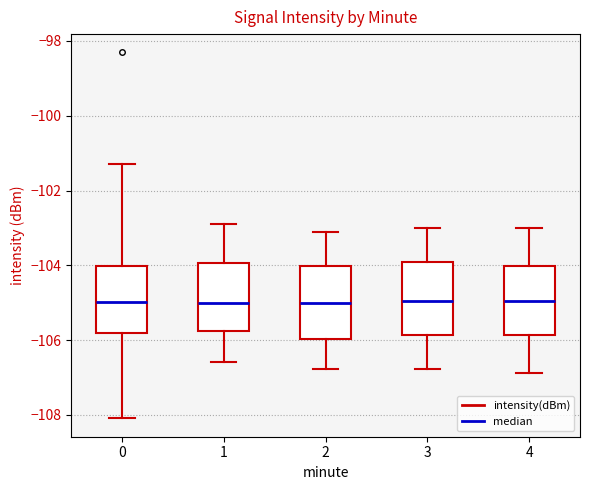

Reading left to right, read every box against the y-axis: the position of its median line, the range the box covers, and the ends of its whiskers. The values are not printed on the chart, so give them approximately, as read against the axis.

0: median -105.0, box -105.8 to -104.0, whiskers -108.0 to -101.2
1: median -105.0, box -105.8 to -104.0, whiskers -106.6 to -102.8
2: median -105.0, box -106.0 to -104.0, whiskers -106.8 to -103.2
3: median -105.0, box -105.8 to -104.0, whiskers -106.8 to -103.0
4: median -105.0, box -105.8 to -104.0, whiskers -106.8 to -103.0